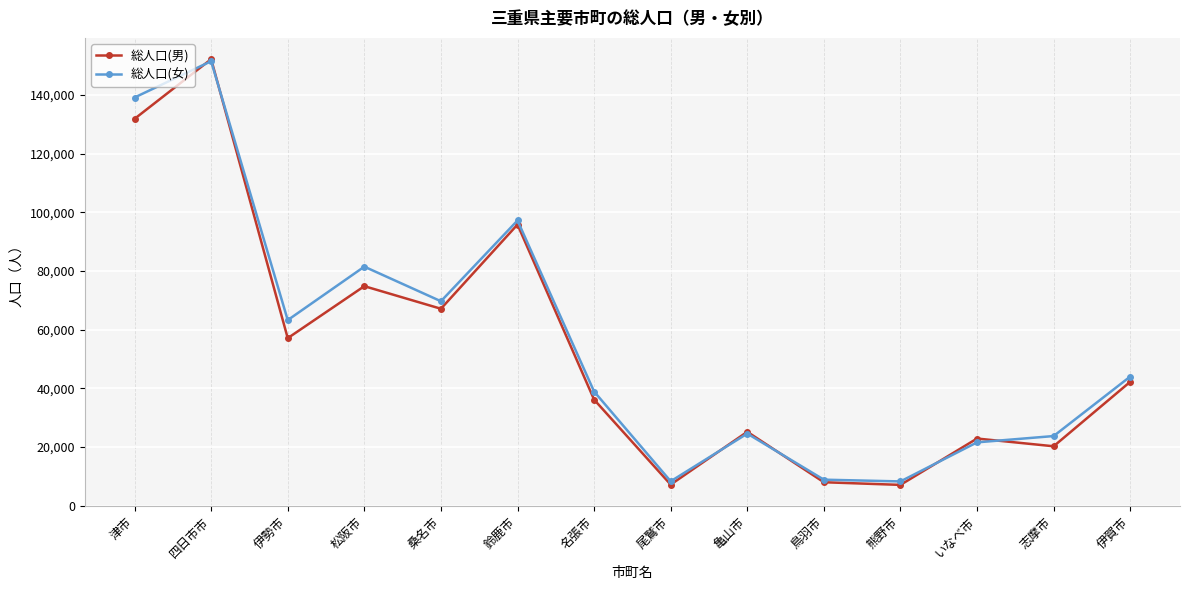

What is the label of the 6th point from the right?

亀山市